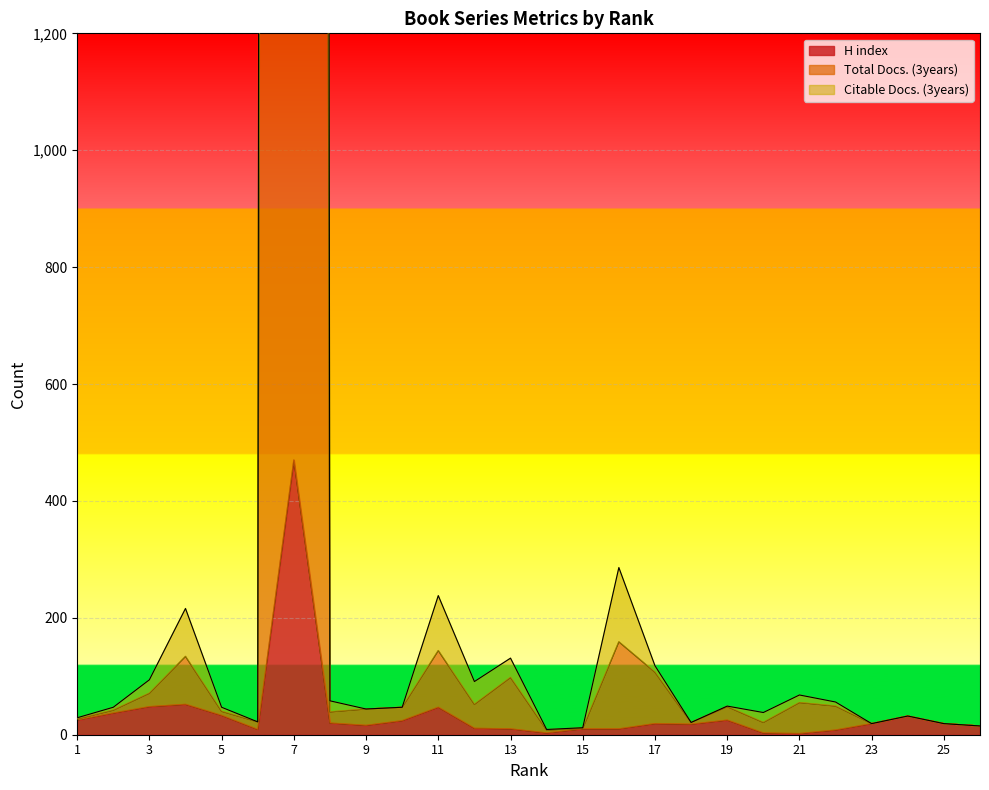

What is the sum of all H index values?

985